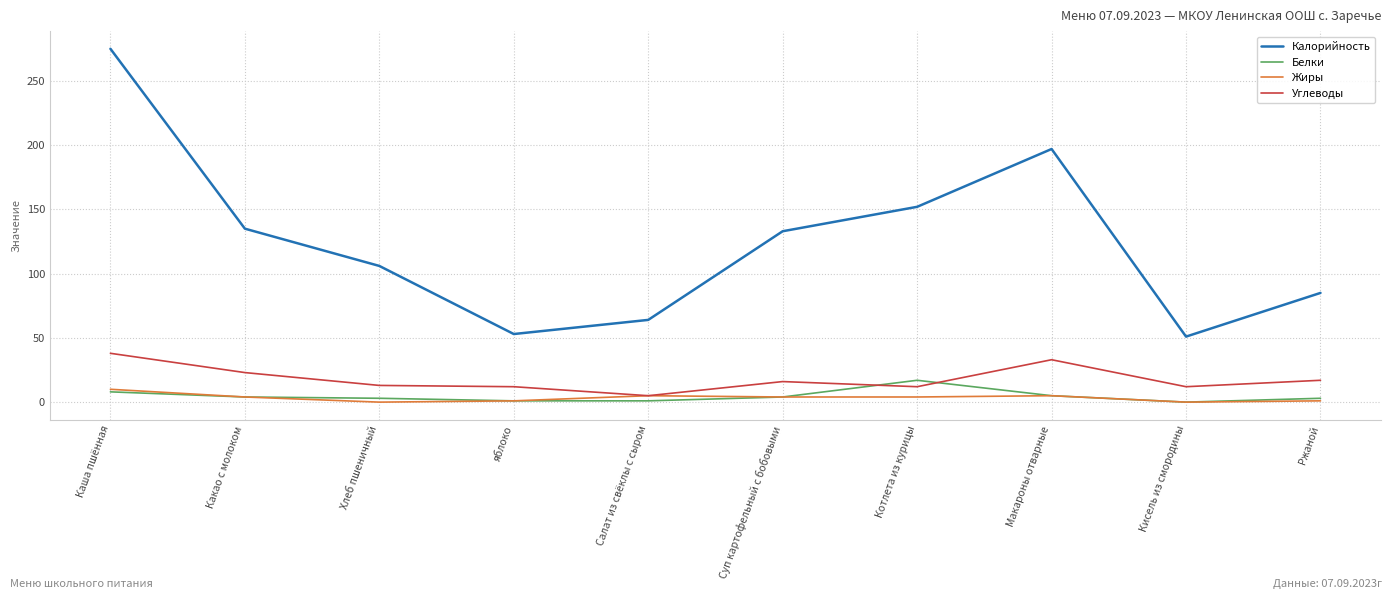

What is the difference between the highest and lowest values at Кисель из смородины?

51